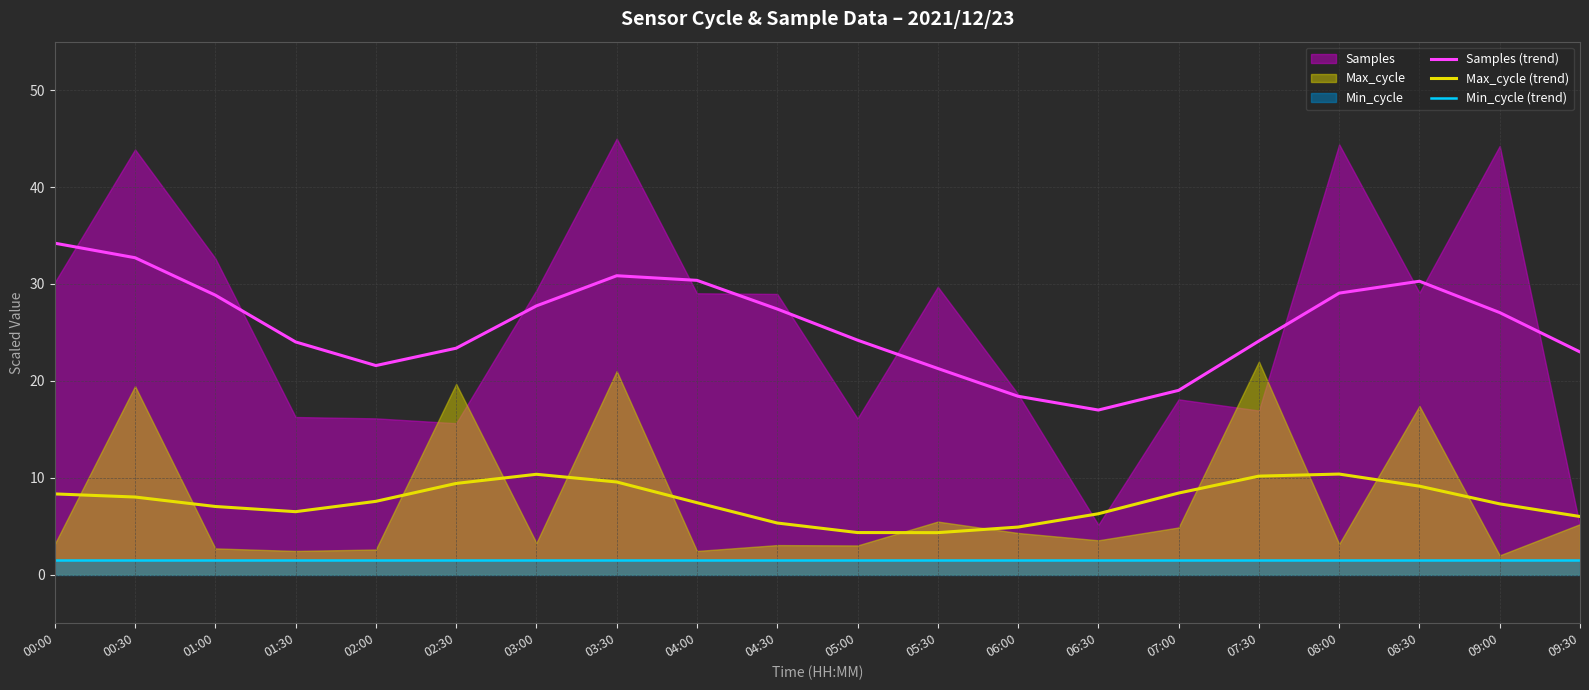

Is it true that Max_cycle (trend) equals 8.3 at 00:00?

True